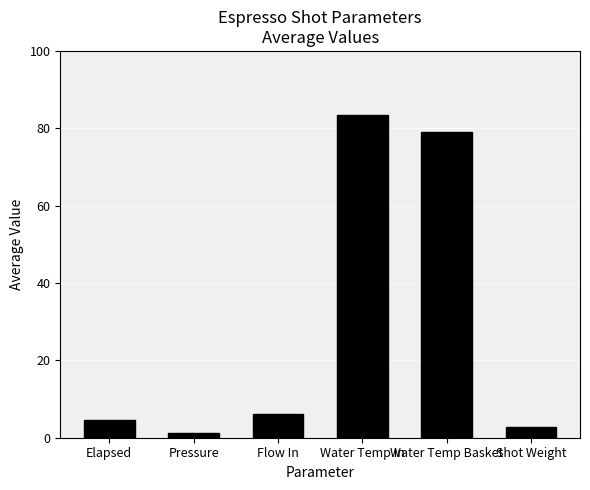

The chart shows a value of 83.4 at Water Temp In. True or false?

True